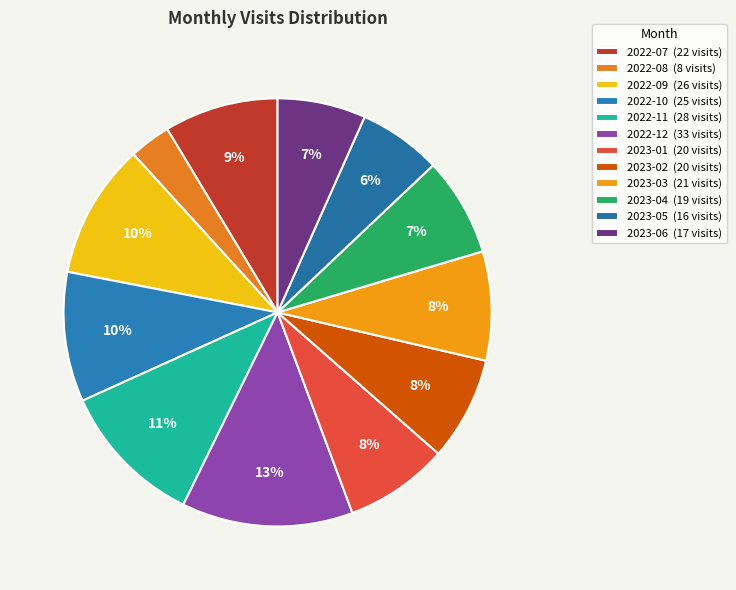

Does 2023-05 represent more than half of the total?

No